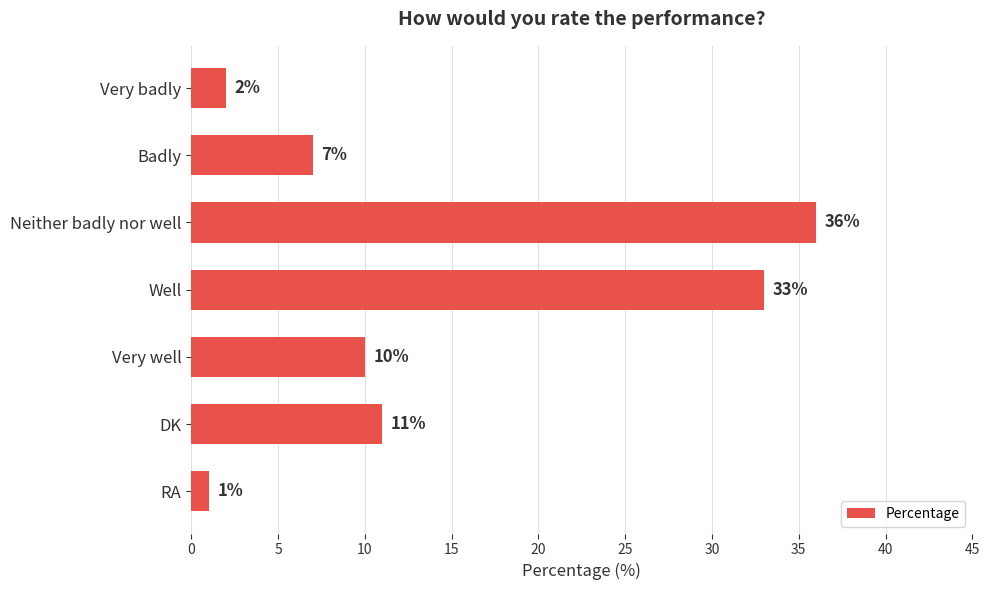

Is it true that the value at Neither badly nor well is 36?

True